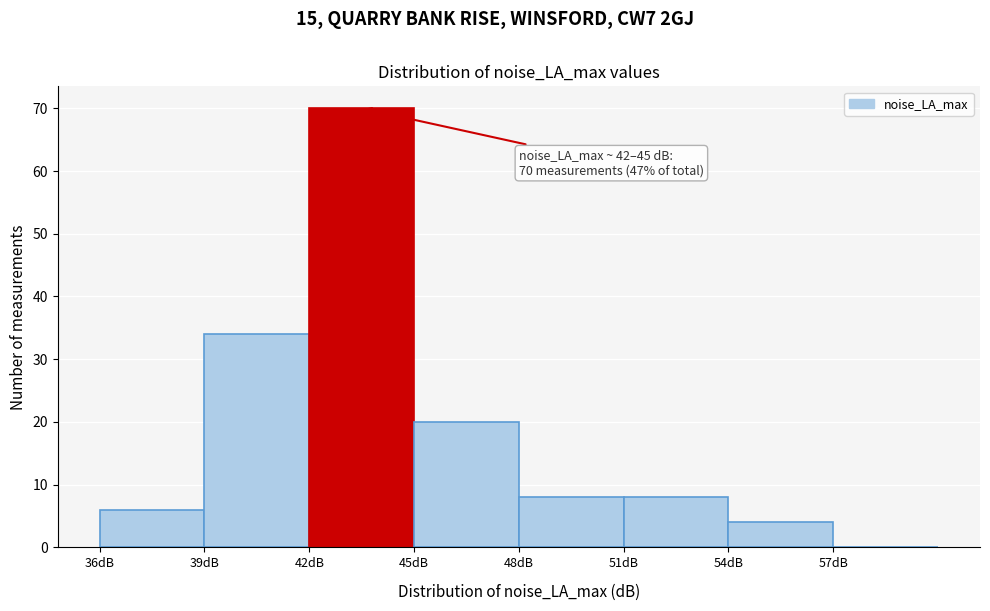

Over which range of the x-axis is the bar tallest?

42 to 45